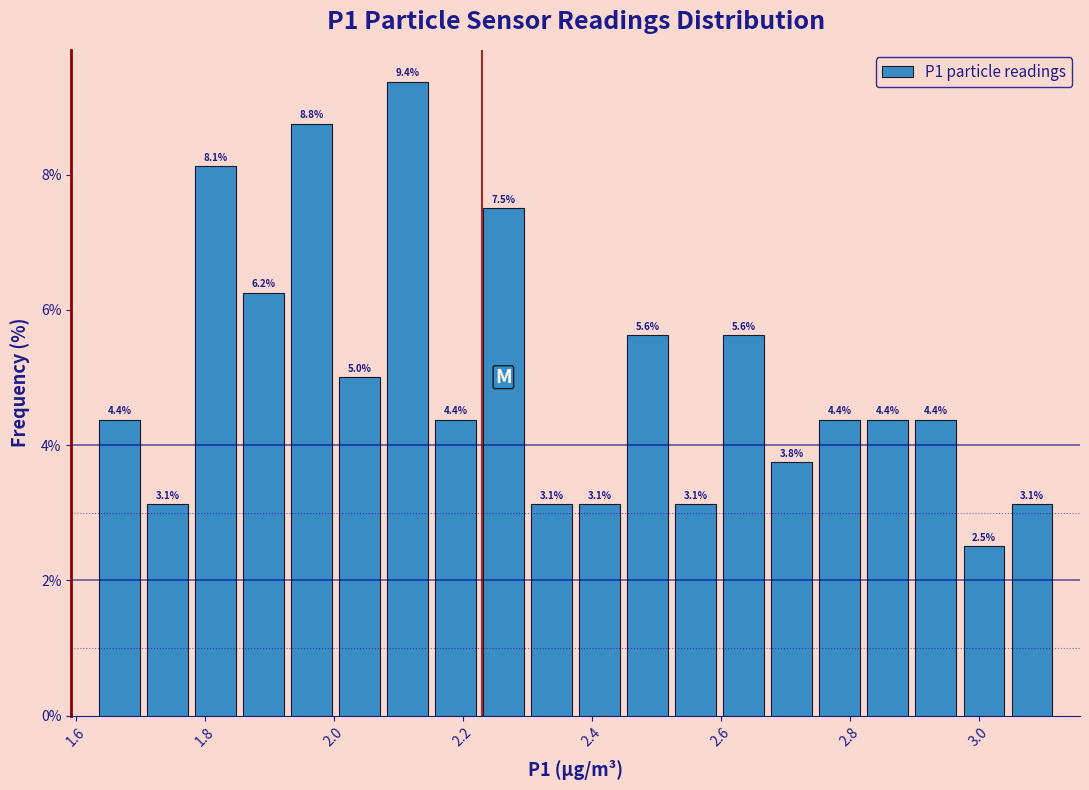

Around what value on the x-axis is the tallest bar? Give the approximate position of its centre, as read against the axis.

2.12